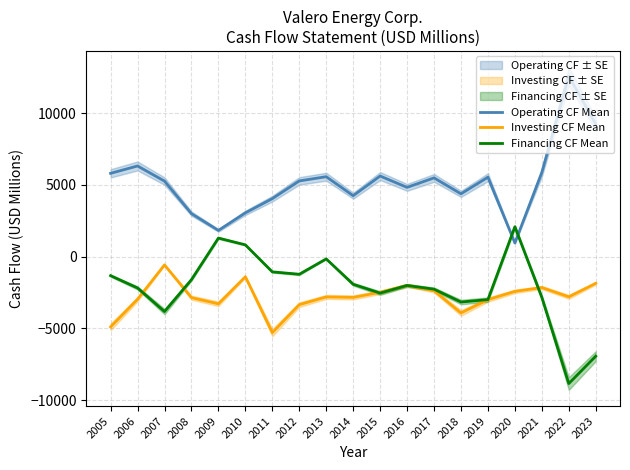

Which series has the largest total across all categories?

Operating CF Mean